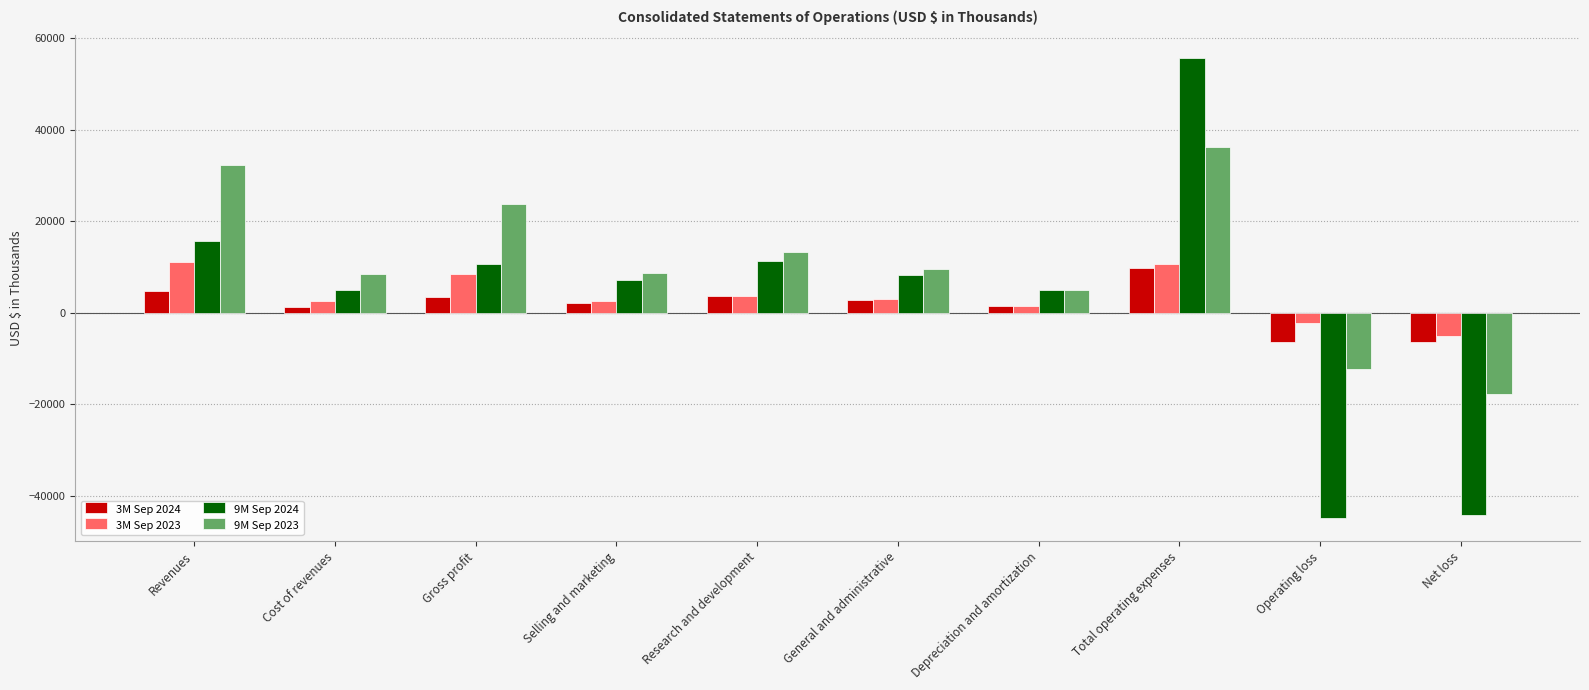

True or false: 3M Sep 2024 has a value of -6507 at Operating loss.

True